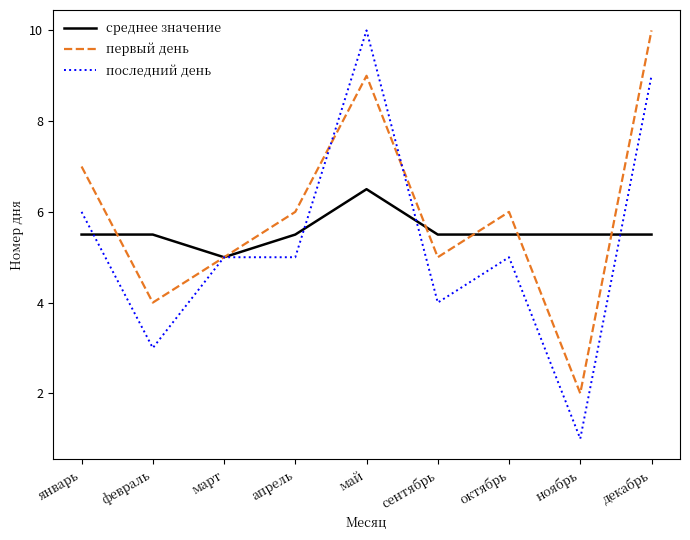

The первый день series shows 1.4 at март. True or false?

False